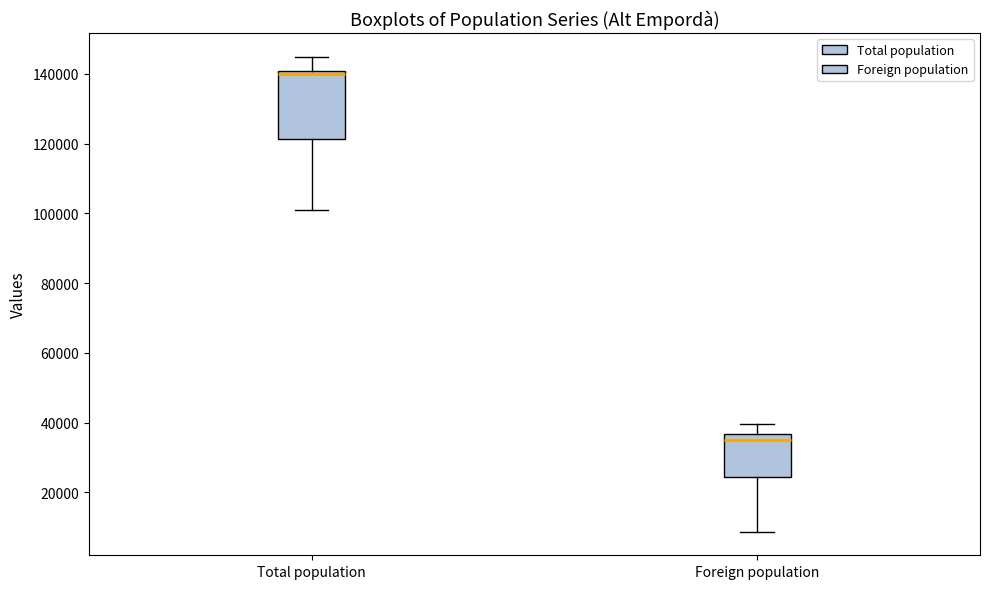

Comparing the boxes themselves (not the whiskers), which one is the tallest?

Total population